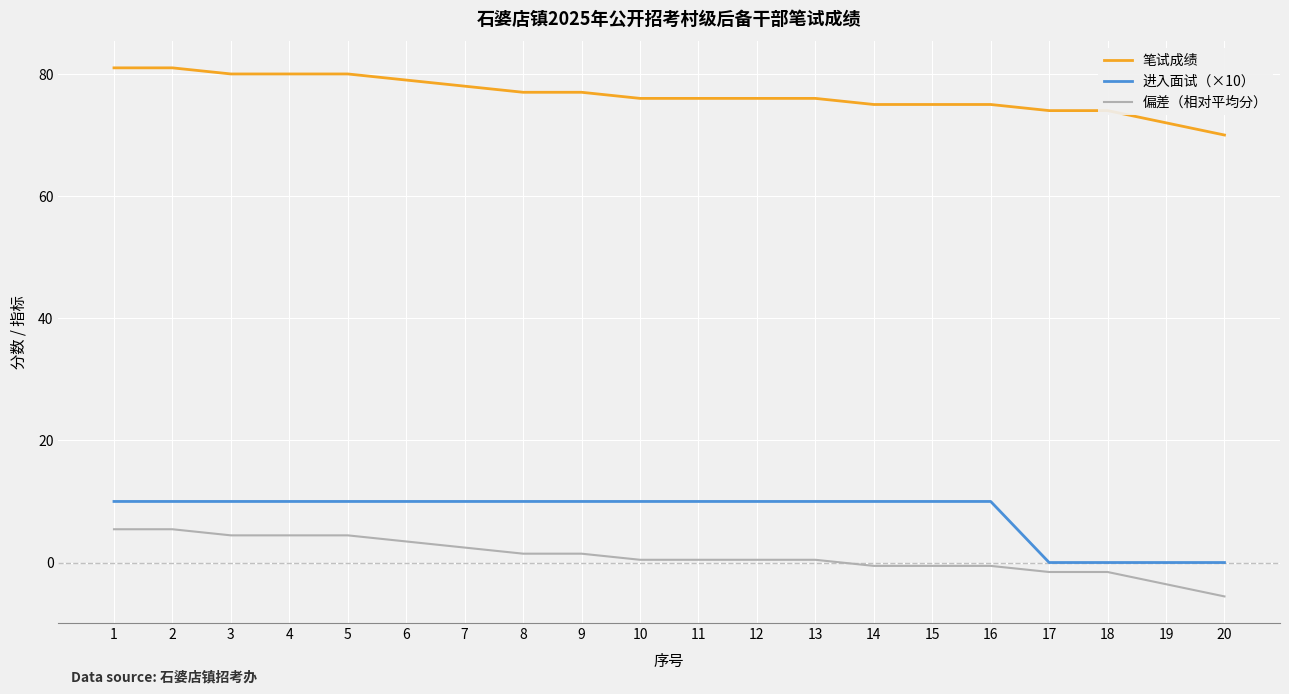

Rank the series by their maximum value, from lowest to highest.

偏差（相对平均分）, 进入面试（×10）, 笔试成绩